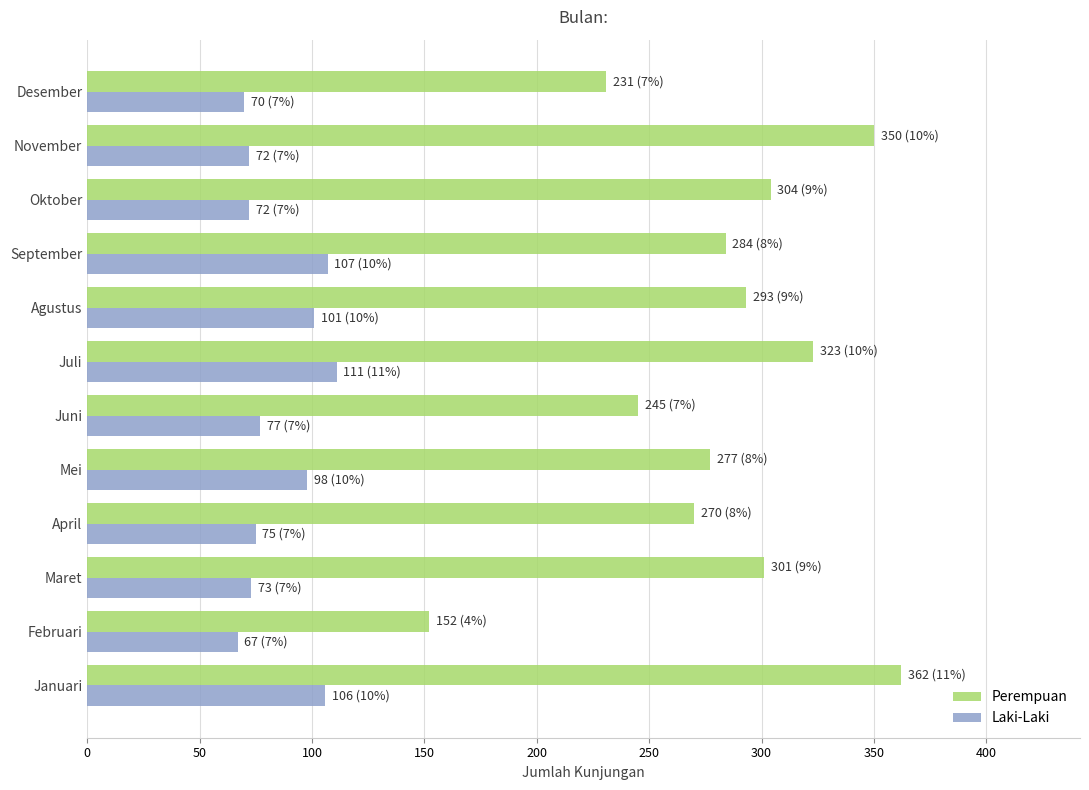

The value of Perempuan at September is 284. True or false?

True